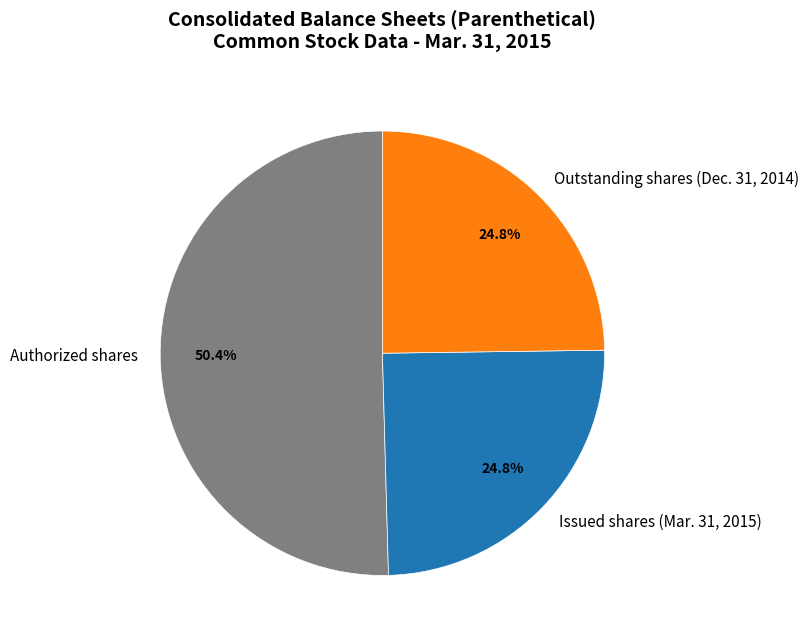

To the nearest percent, what is the average slice percentage?

33%